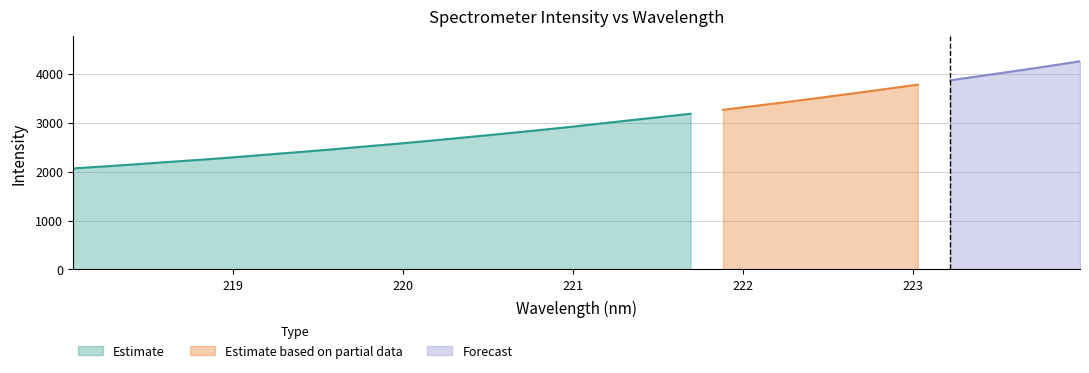

What is the value of the 27th point from the left?

3778.6